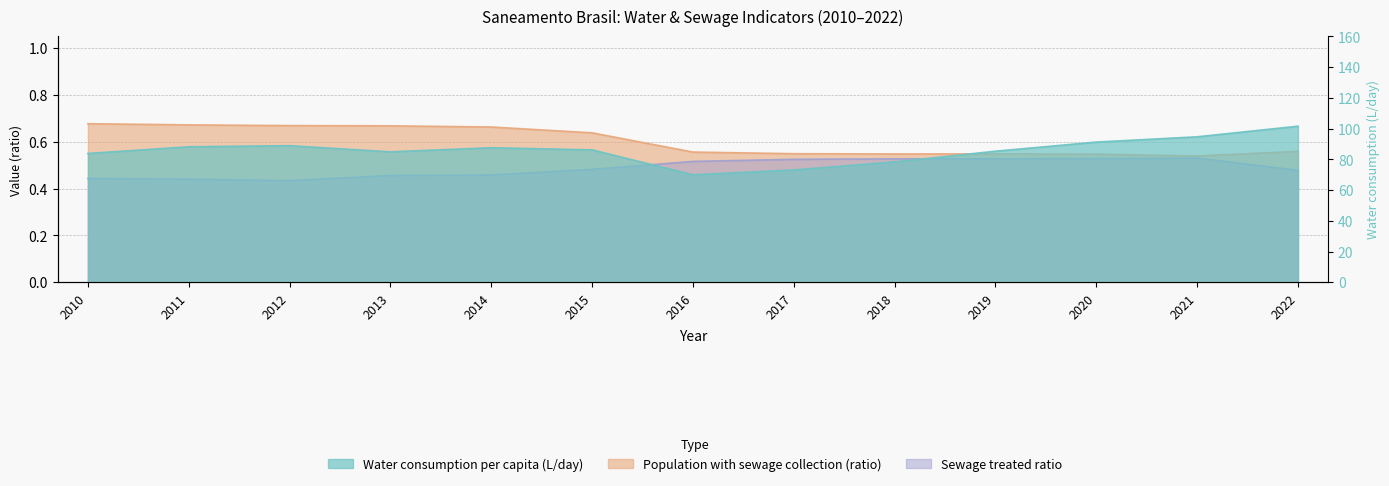

Which series has the largest total across all categories?

Water consumption per capita (L/day)